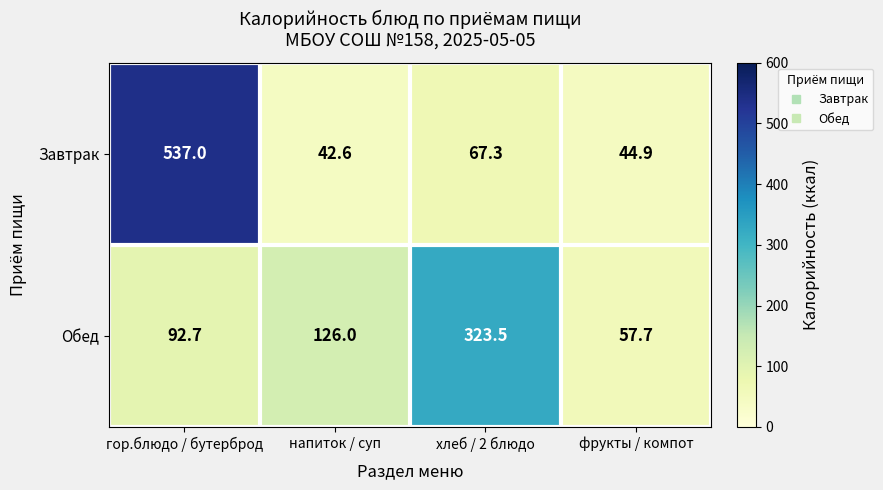

The Обед series shows 126.0 at напиток / суп. True or false?

True